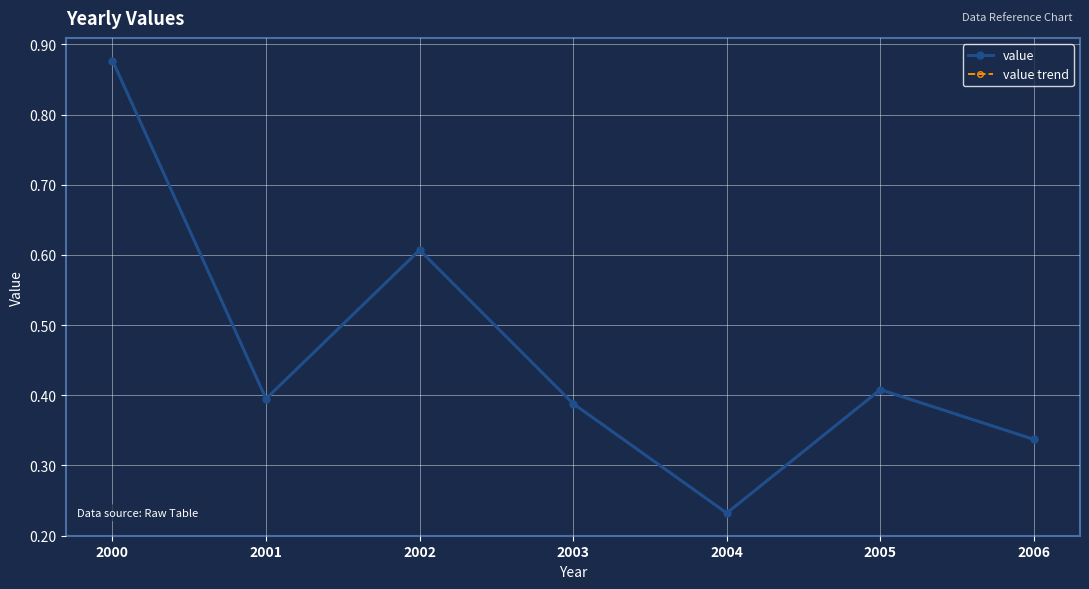

What is the value of the value trend point at the 4th from the left?

0.4